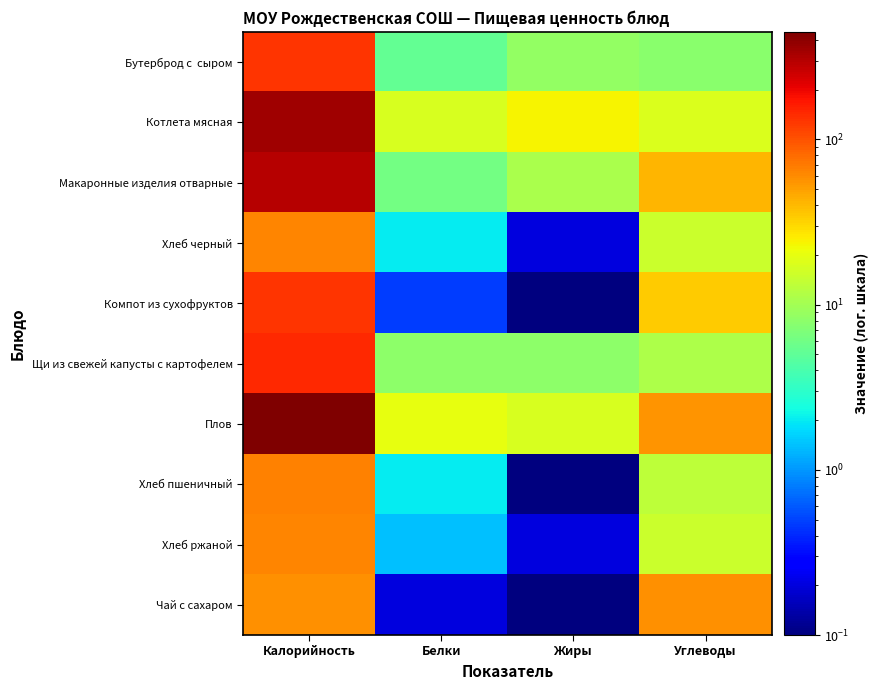

How many series are shown in this chart?

10